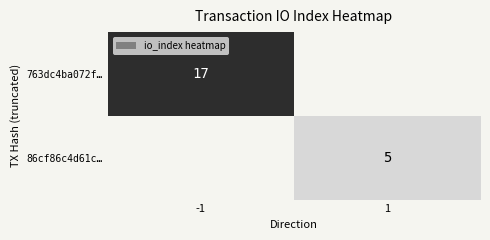

At how many categories does at least one series exceed 5?

1